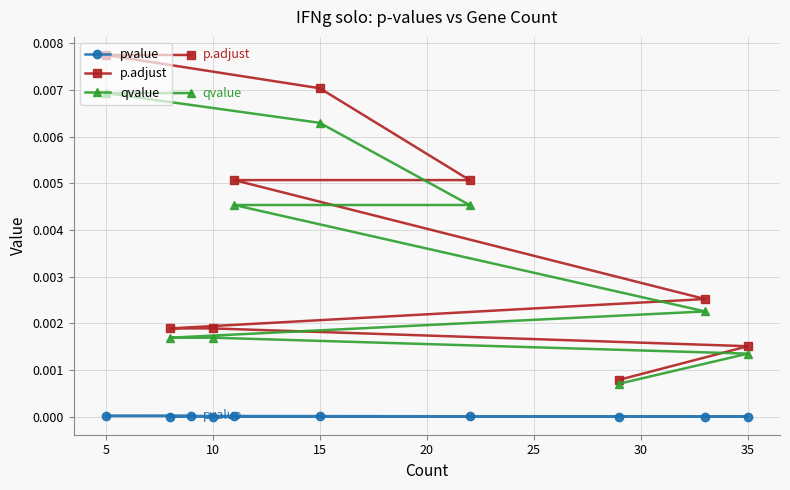

The pvalue series shows 0.0 at 30. True or false?

False